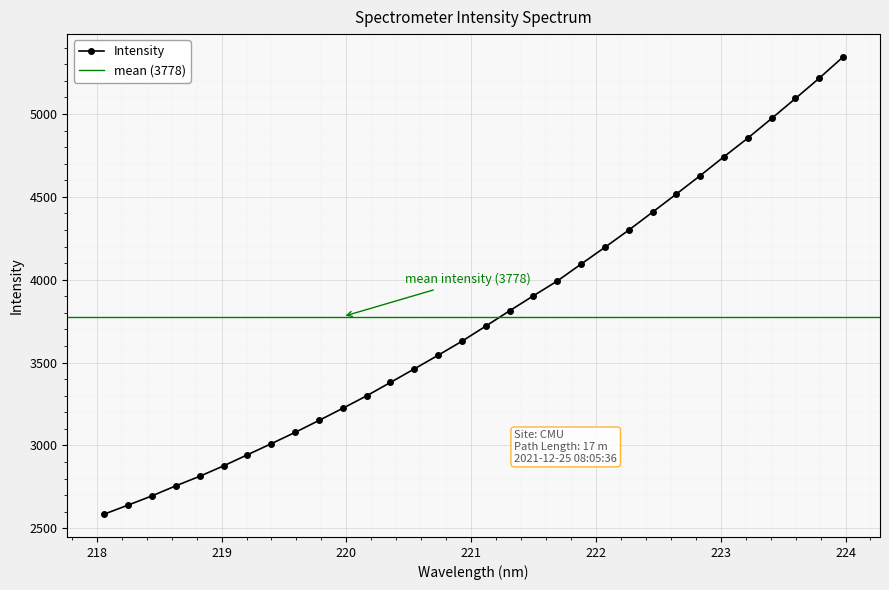

Reading left to right, list all the values displayed in this chart.

218.0596=2586.0	218.2508=2640.3	218.442=2696.0	218.6332=2756.6	218.8244=2814.0	219.0156=2877.0	219.2067=2943.9	219.3979=3010.7	219.589=3079.0	219.7801=3150.9	219.9712=3224.4	220.1623=3299.5	220.3533=3380.5	220.5444=3462.0	220.7354=3544.4	220.9264=3629.0	221.1174=3720.3	221.3083=3812.7	221.4993=3903.3	221.6902=3992.3	221.8812=4094.6	222.0721=4195.7	222.263=4299.3	222.4538=4407.8	222.6447=4517.2	222.8355=4628.2	223.0264=4742.3	223.2172=4854.5	223.408=4972.9	223.5987=5093.5	223.7895=5215.9	223.9802=5343.9